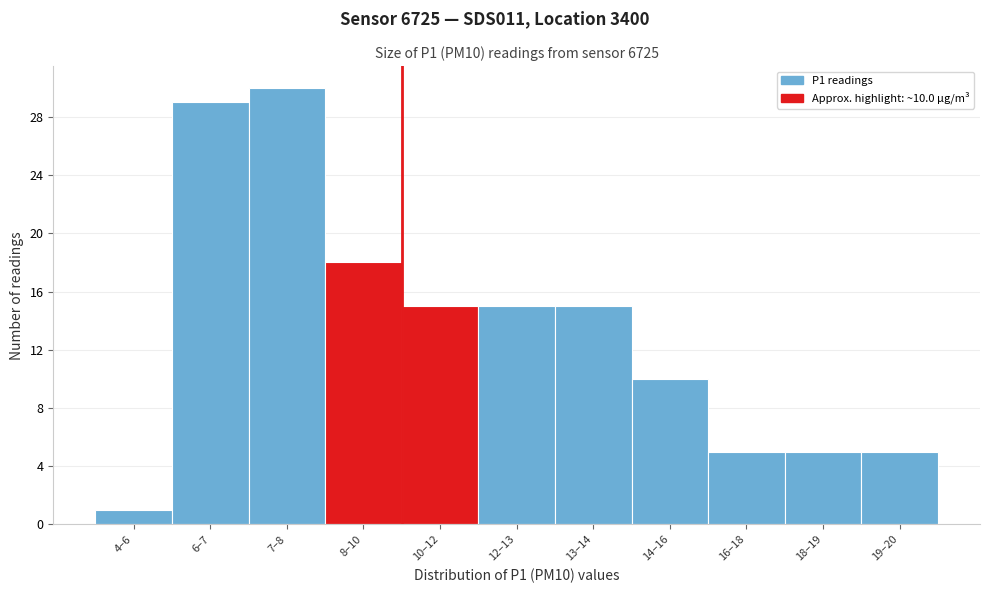

Reading left to right, extract all data points from this chart.

4–6=1	6–7=29	7–8=30	8–10=18	10–12=15	12–13=15	13–14=15	14–16=10	16–18=5	18–19=5	19–20=5